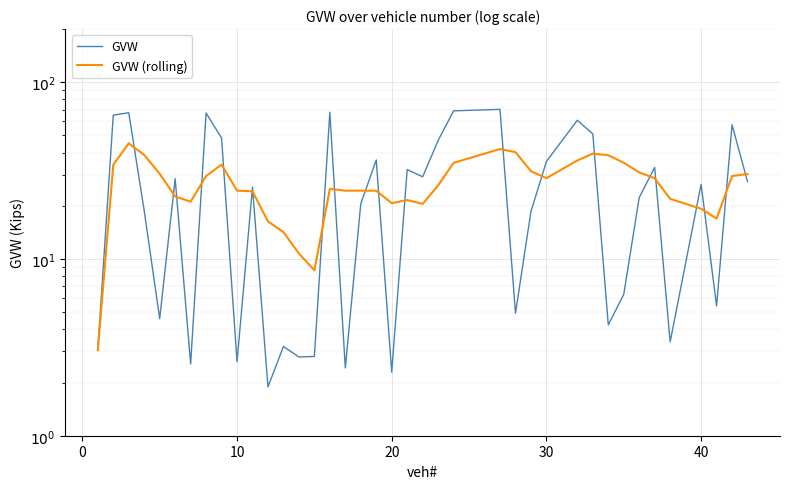

What is the difference between the second highest and second lowest values in the GVW series?

66.6